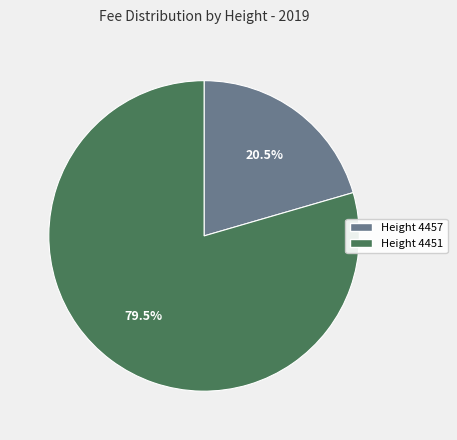

Do Height 4457 and Height 4451 together represent more than half of the pie?

Yes